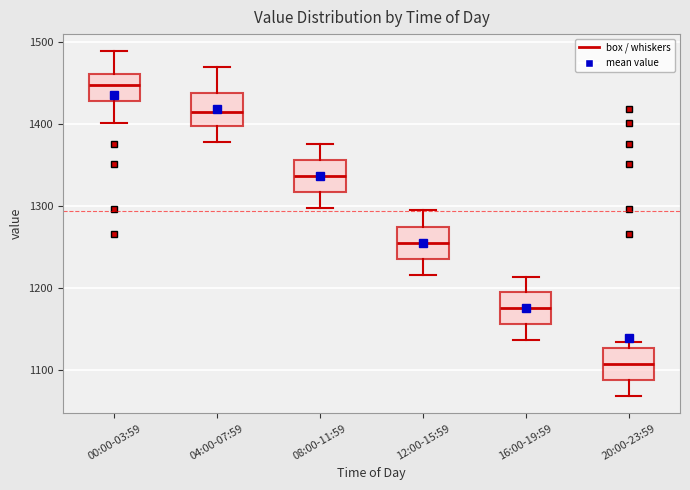

Reading left to right, read every box against the y-axis: the position of its median line, the range the box covers, and the ends of its whiskers. The values are not printed on the chart, so give them approximately, as read against the axis.

00:00-03:59: median 1450, box 1430 to 1460, whiskers 1400 to 1490
04:00-07:59: median 1420, box 1400 to 1440, whiskers 1380 to 1470
08:00-11:59: median 1340, box 1320 to 1360, whiskers 1300 to 1380
12:00-15:59: median 1260, box 1240 to 1270, whiskers 1220 to 1300
16:00-19:59: median 1180, box 1160 to 1190, whiskers 1140 to 1210
20:00-23:59: median 1110, box 1090 to 1130, whiskers 1070 to 1130 (just above the box's upper edge)